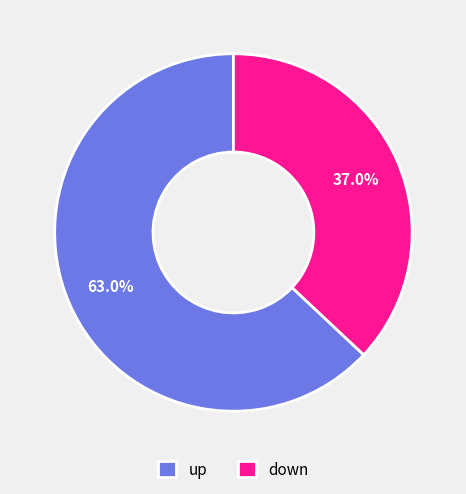

Between down and up, which is larger?

up